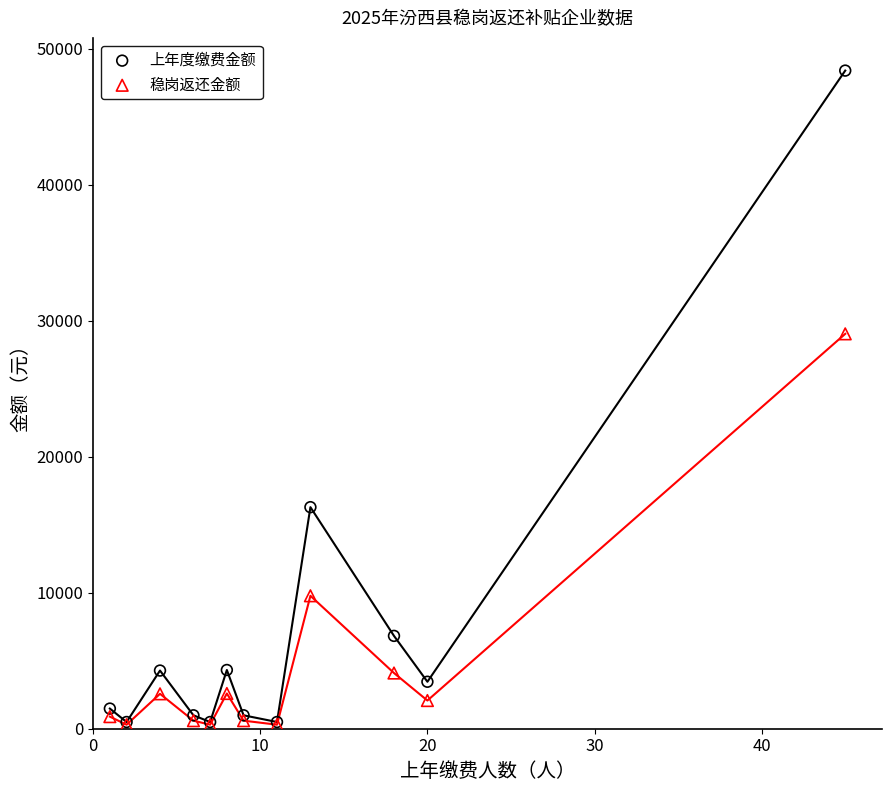

Which series contains the highest Y value?

上年度缴费金额